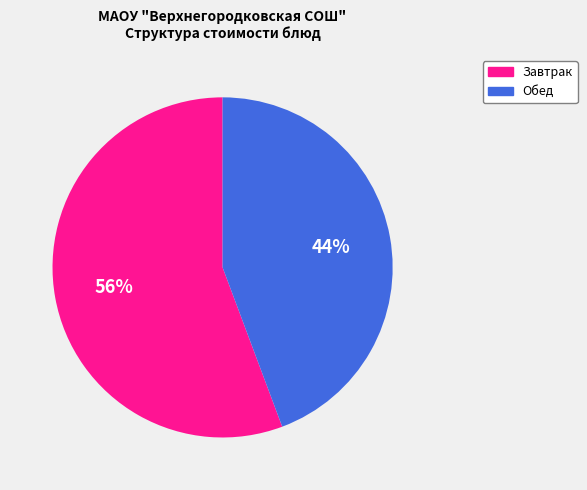

Between Обед and Завтрак, which is larger?

Завтрак